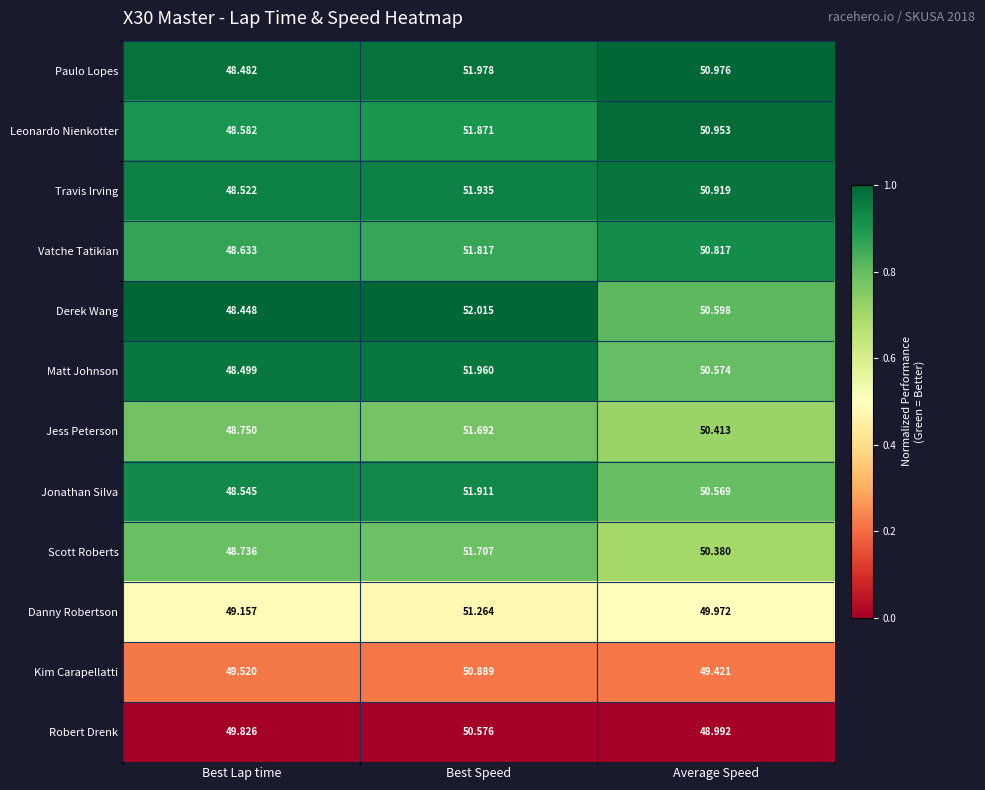

Where is Leonardo Nienkotter nearest to the value 50?

Average Speed